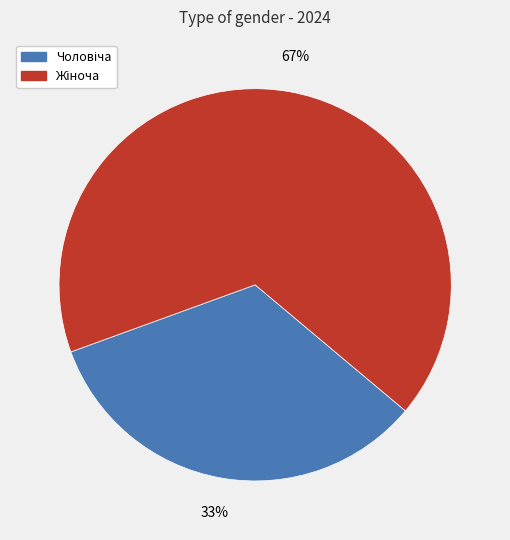

To the nearest percent, what is the average slice percentage?

50%